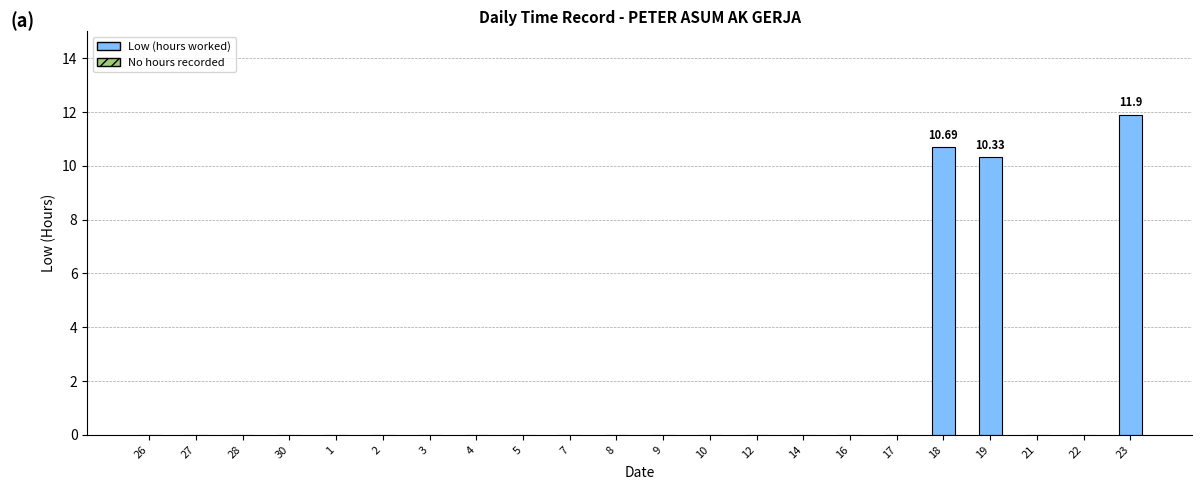

What is the sum of all values?

32.9